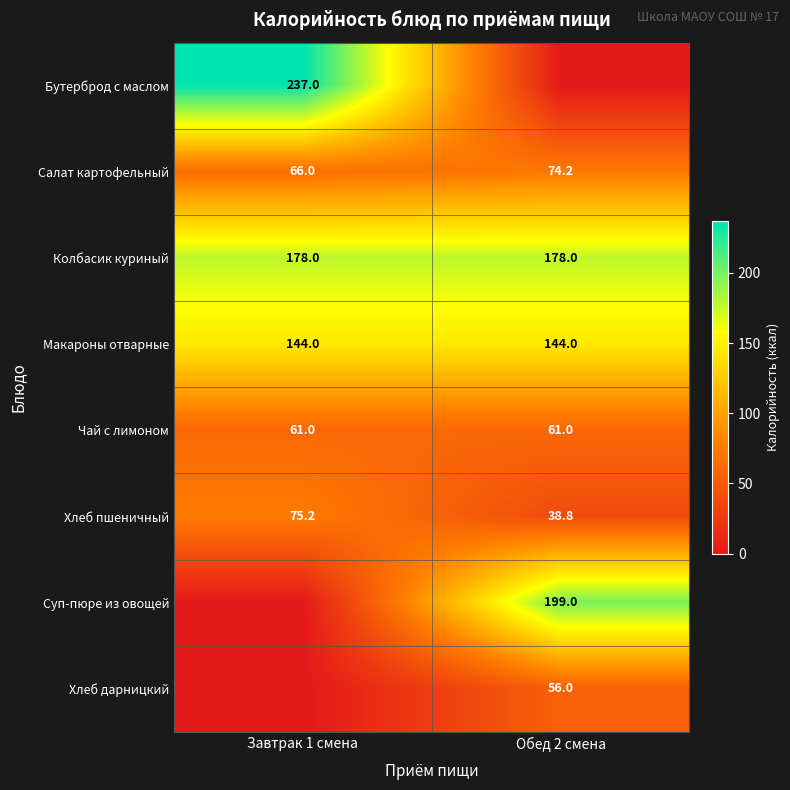

What is the difference between the Салат картофельный values at Завтрак 1 смена and Обед 2 смена?

8.2